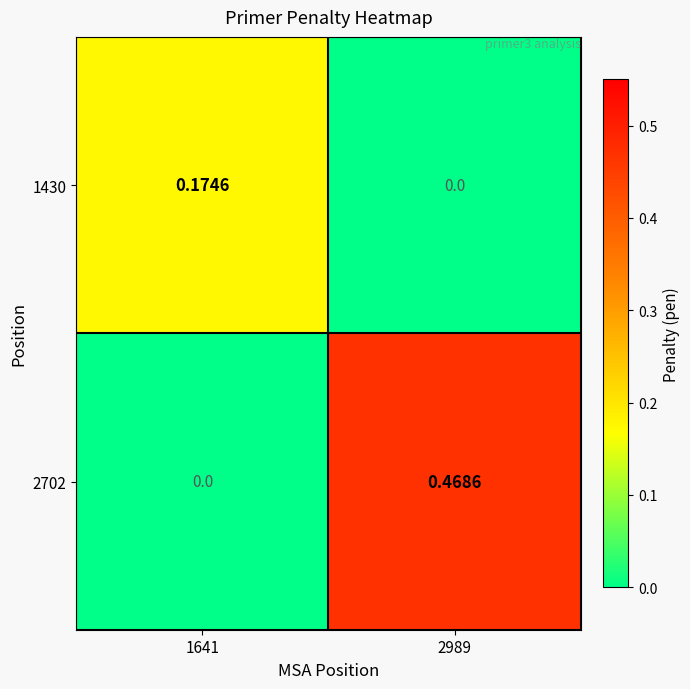

Between 1641 and 2989, which series saw the biggest shift?

2702